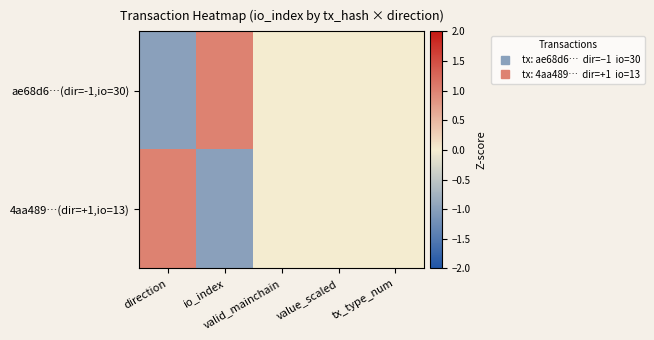

Reading right to left, list all the values displayed in this chart.

ae68d6…(dir=-1,io=30): tx_type_num=0	value_scaled=0	valid_mainchain=0	io_index=1	direction=-1
4aa489…(dir=+1,io=13): tx_type_num=0	value_scaled=0	valid_mainchain=0	io_index=-1	direction=1